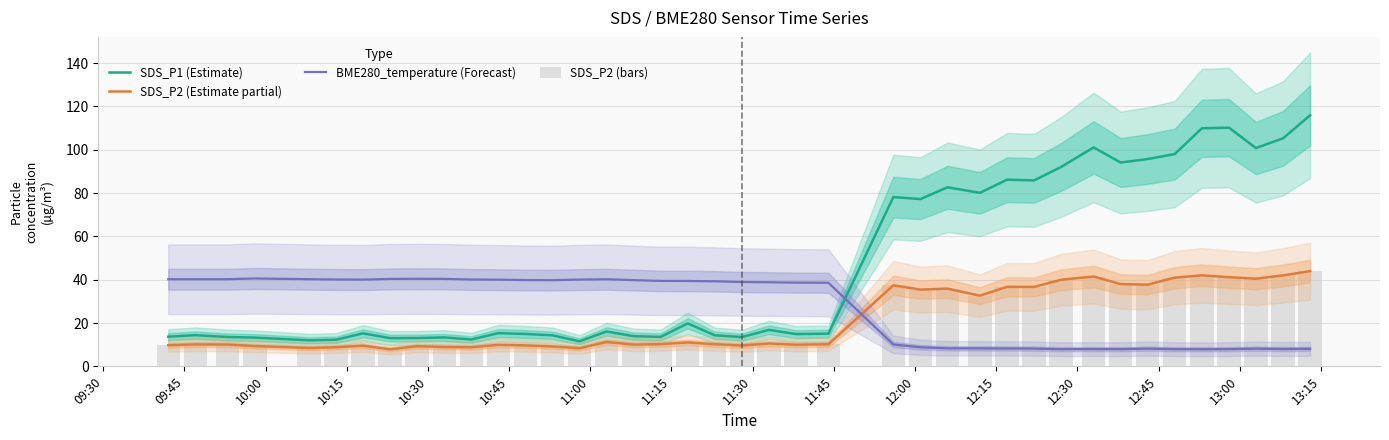

What are all the series names shown in the legend?

SDS_P1 (Estimate), SDS_P2 (Estimate partial), BME280_temperature (Forecast), SDS_P2 (bars)